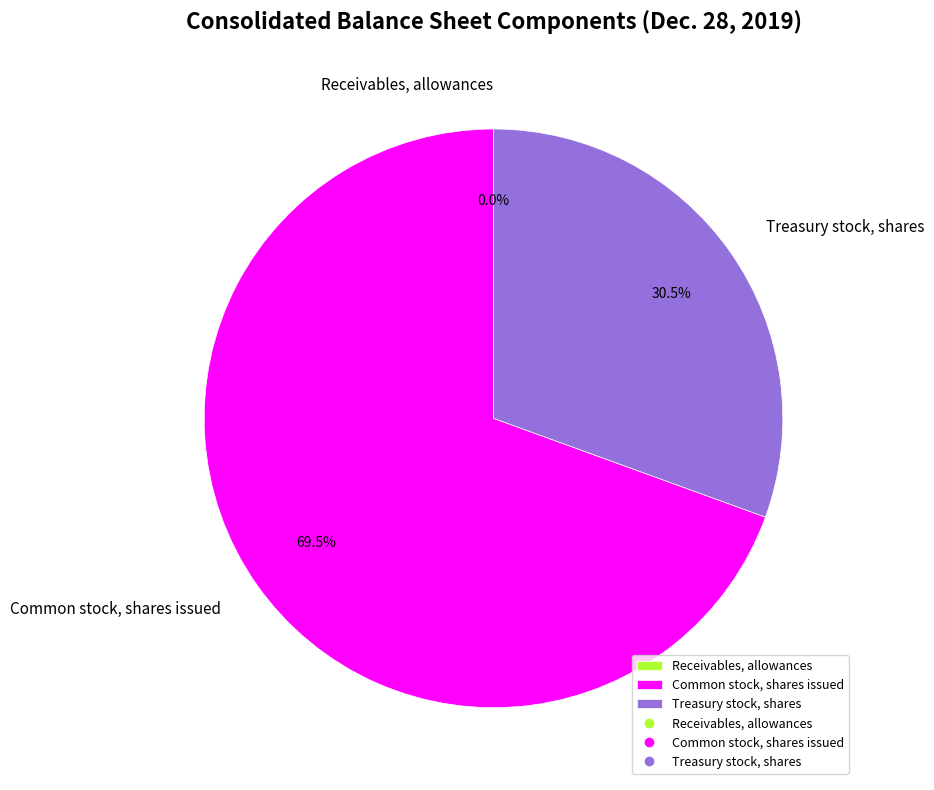

What is the largest slice in the pie chart?

Common stock, shares issued